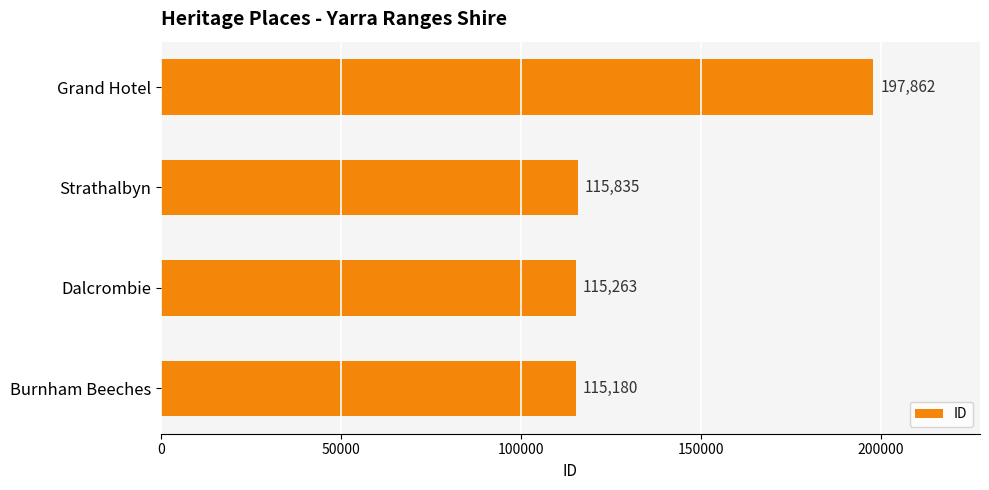

Where is the data nearest to the value 156521?

Strathalbyn